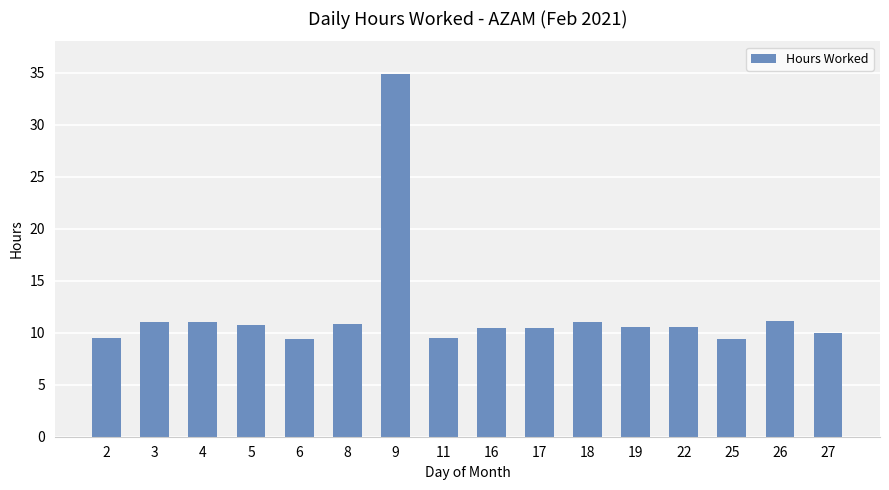

What is the average value?

11.9